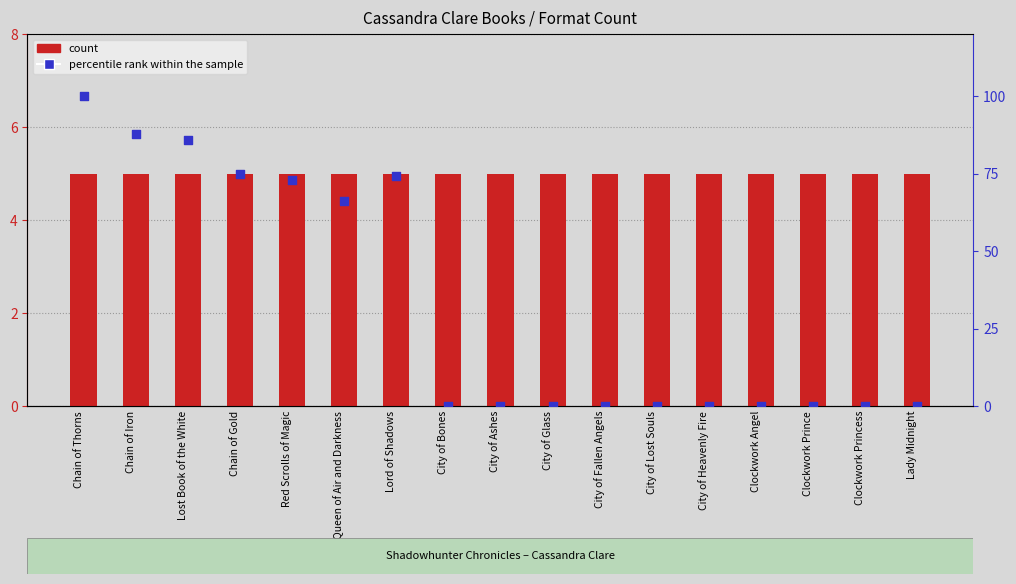

What is the total value across all series at City of Heavenly Fire?

5.0